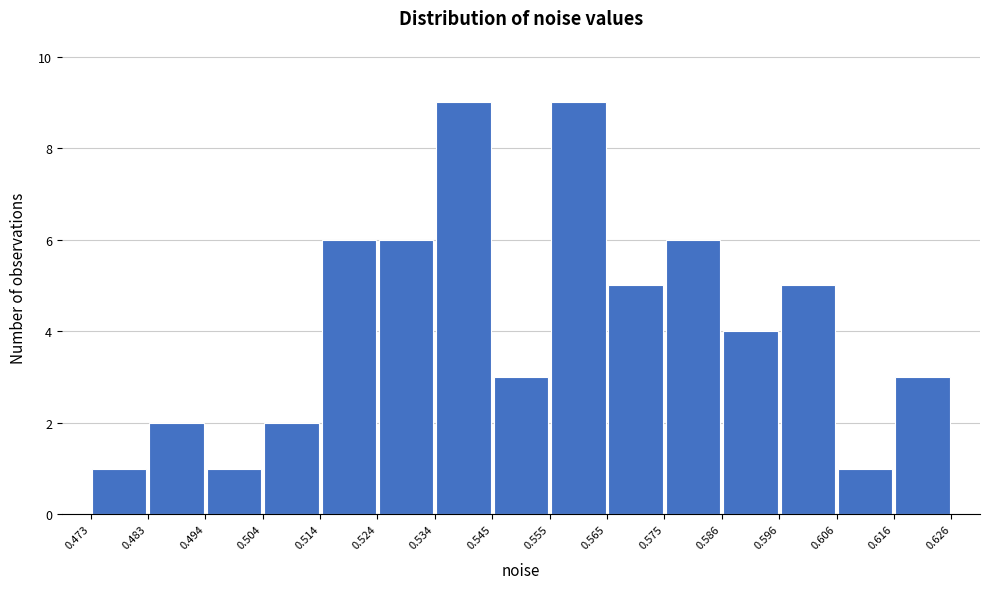

Reading left to right, transcribe this chart: for each bar, give the range it covers on the x-axis and its height. The values are not printed on the chart, so give them approximately, as read against the axis.

0.473 to 0.483: 1
0.483 to 0.494: 2
0.494 to 0.504: 1
0.504 to 0.514: 2
0.514 to 0.524: 6
0.524 to 0.534: 6
0.534 to 0.545: 9
0.545 to 0.555: 3
0.555 to 0.565: 9
0.565 to 0.575: 5
0.575 to 0.586: 6
0.586 to 0.596: 4
0.596 to 0.606: 5
0.606 to 0.616: 1
0.616 to 0.626: 3